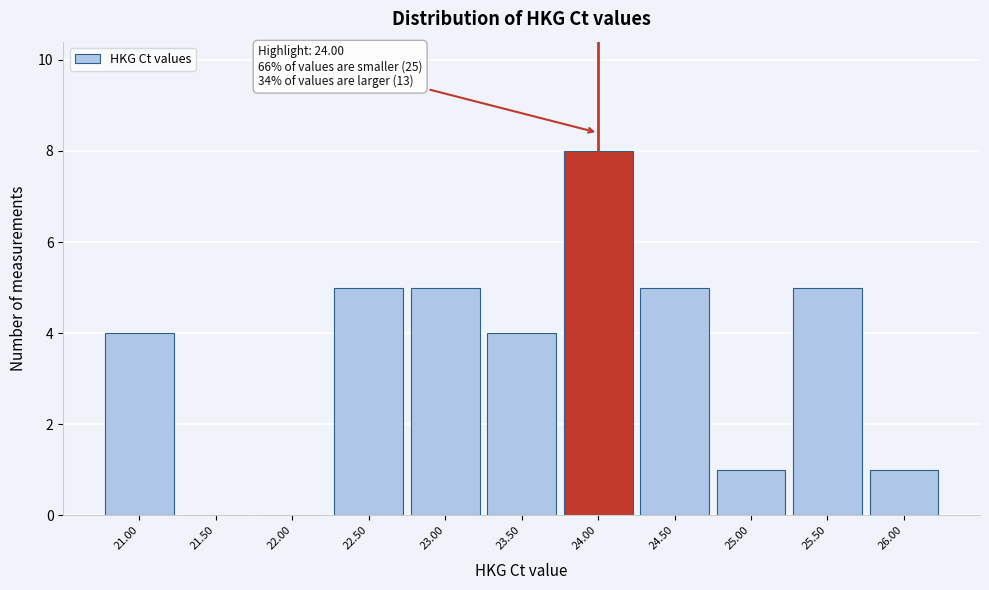

Reading left to right, list all the values displayed in this chart.

21.00=4	21.50=0	22.00=0	22.50=5	23.00=5	23.50=4	24.00=8	24.50=5	25.00=1	25.50=5	26.00=1